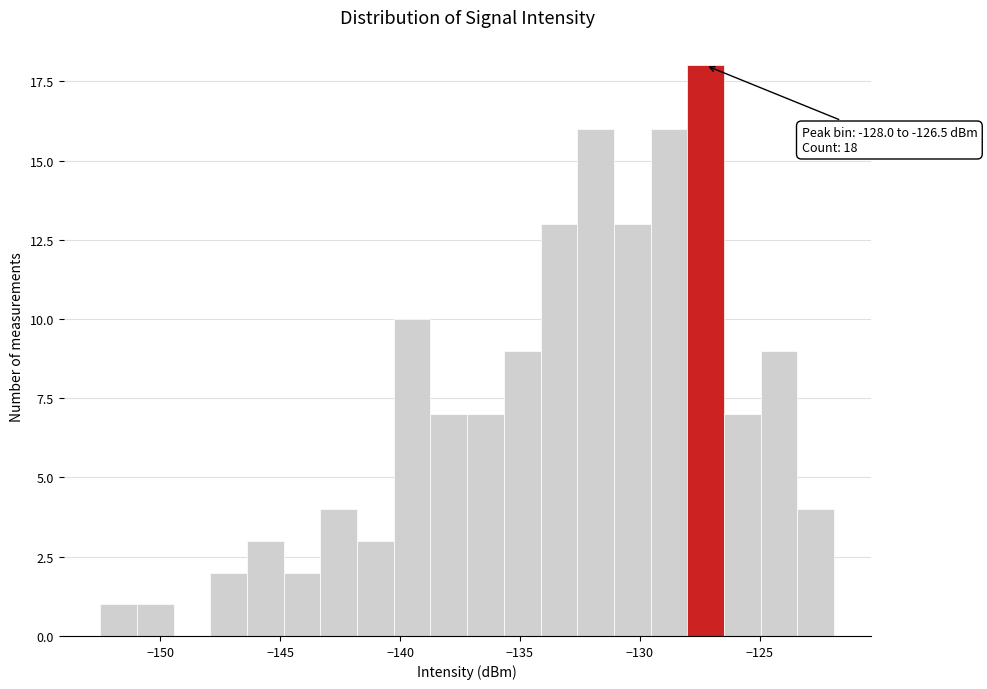

Around what value on the x-axis is the tallest bar? Give the approximate position of its centre, as read against the axis.

-127.5